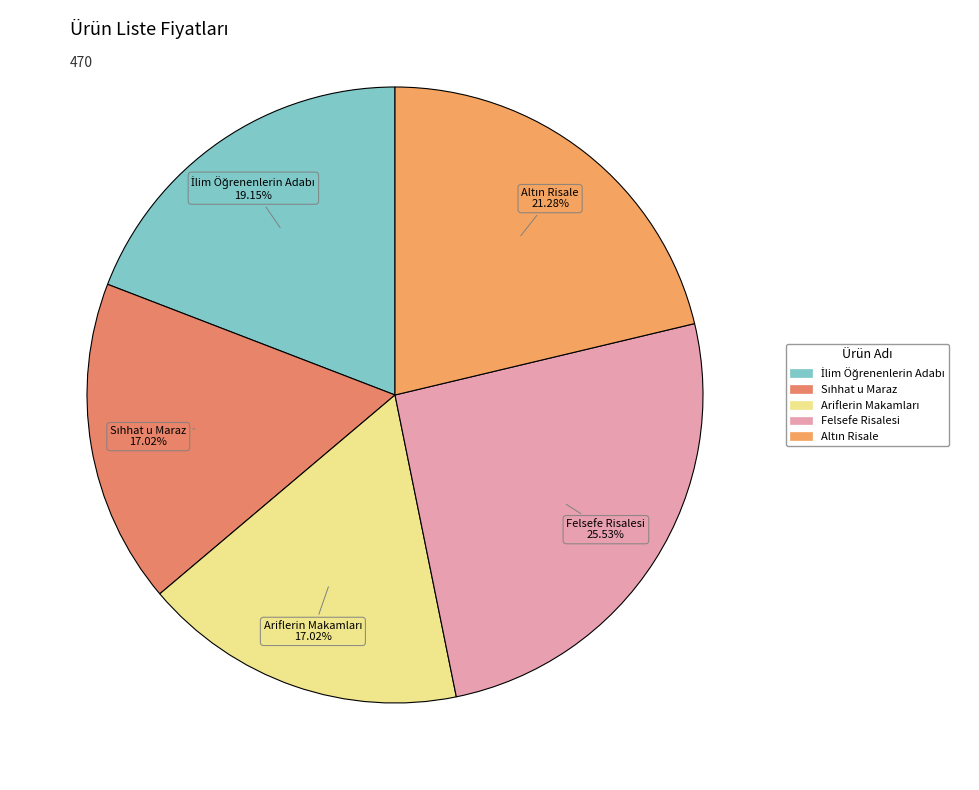

Which category has the biggest portion of the pie?

Felsefe Risalesi